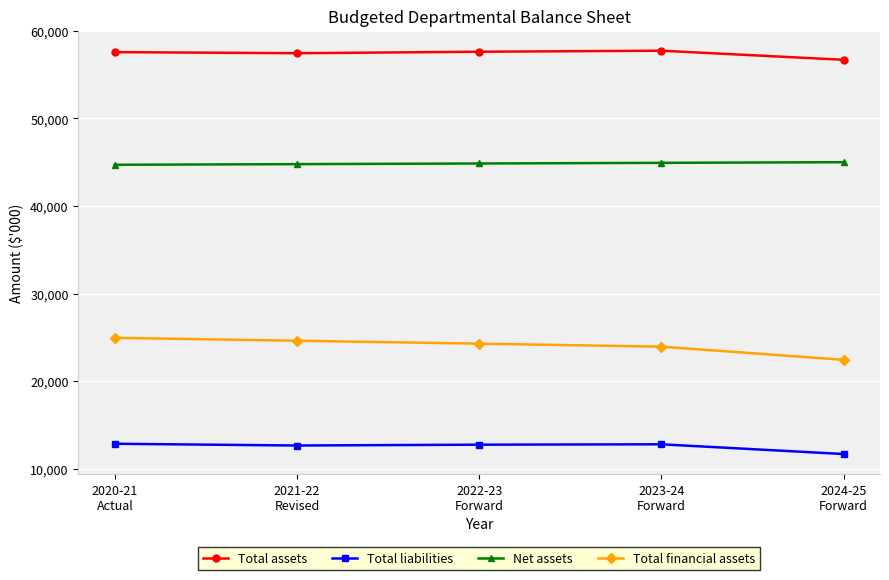

What is the minimum value shown in the chart?

11691